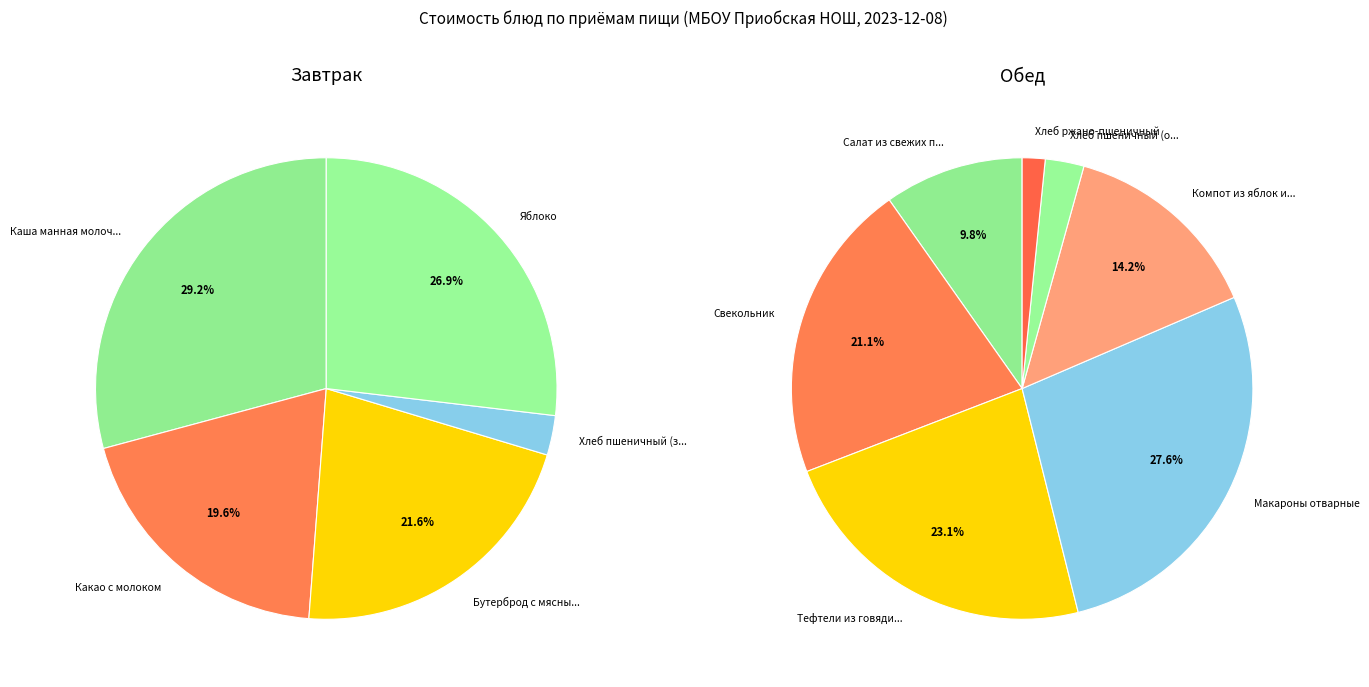

Is there a majority slice in this chart?

No